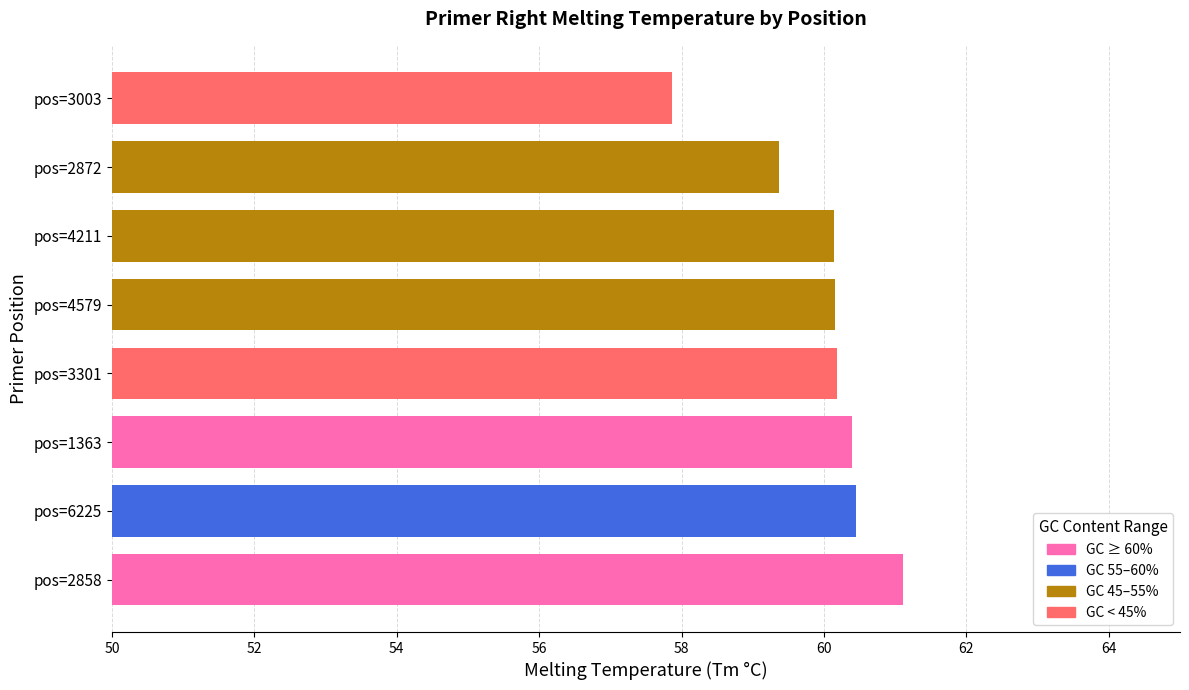

Approximately how many times larger is the value at pos=4211 compared to pos=2872?

1.0